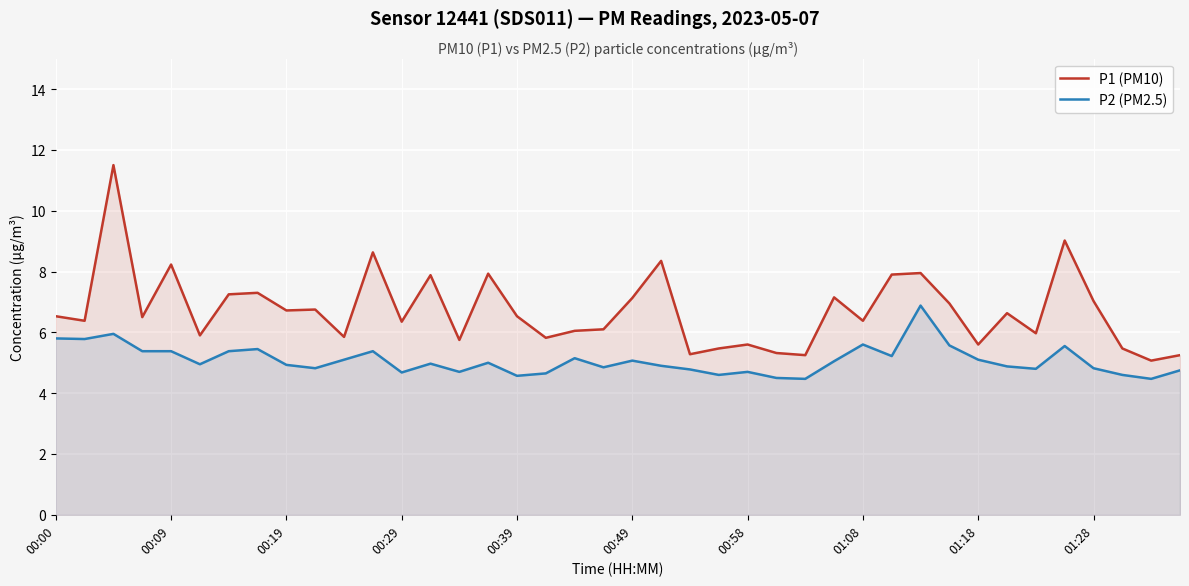

Is the value of P1 (PM10) at 30 greater than the value of P2 (PM2.5) at 23?

Yes